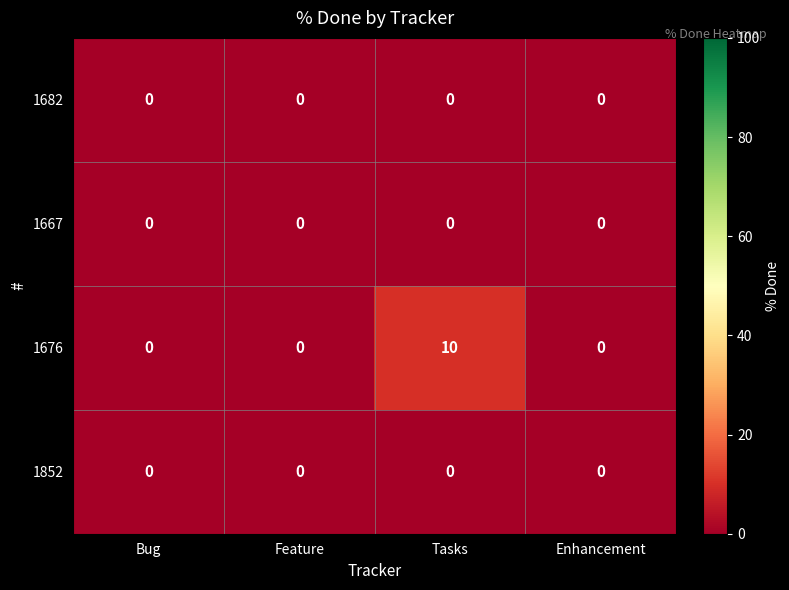

What is the difference between the maximum and minimum values in the 1676 series?

10